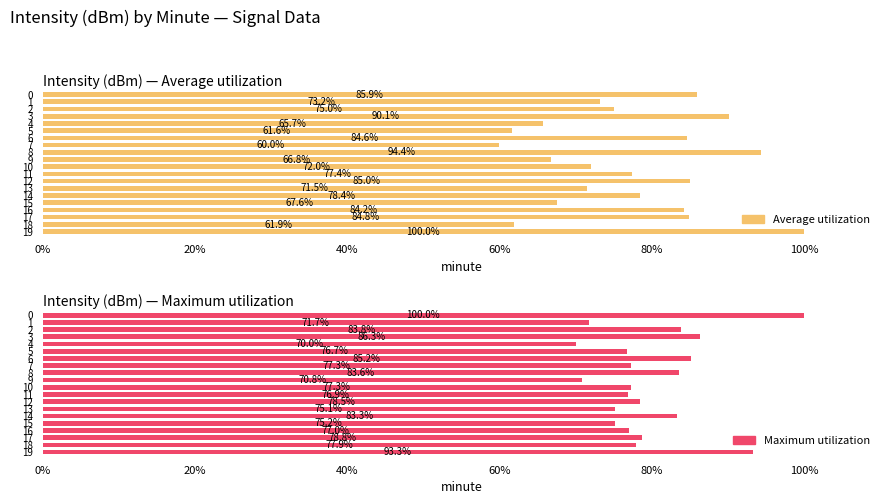

What is the sum of the Average utilization values at 6 and 12?

169.6